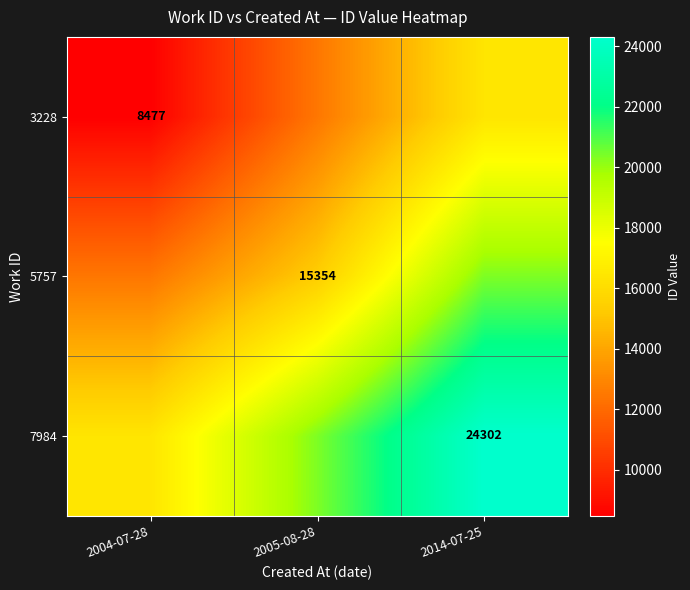

What is the average value of the 5757 series?

16044.3